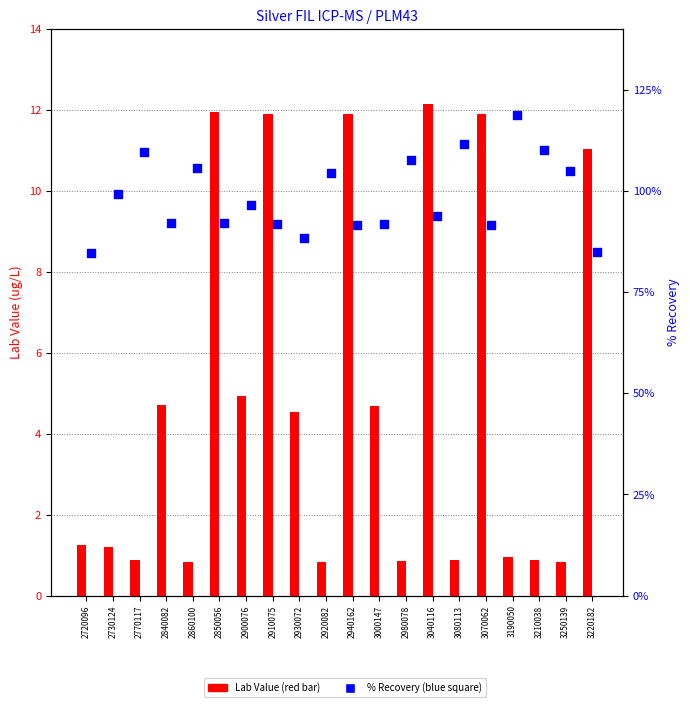

Which series reaches the maximum Y coordinate?

% Recovery